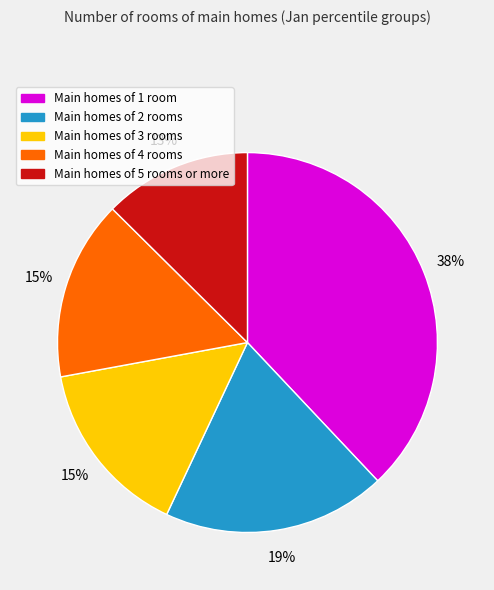

To the nearest percent, what percentage of the pie is Main homes of 1 room?

38%